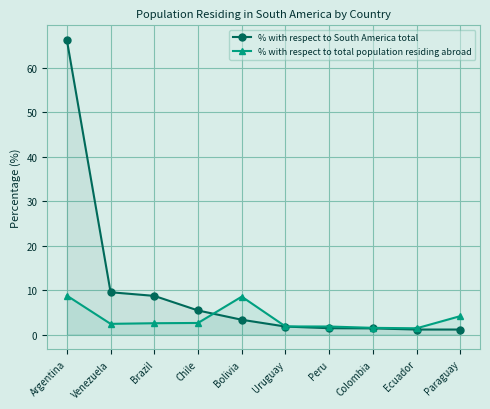

List the series in order of their peak value, highest first.

% with respect to South America total, % with respect to total population residing abroad